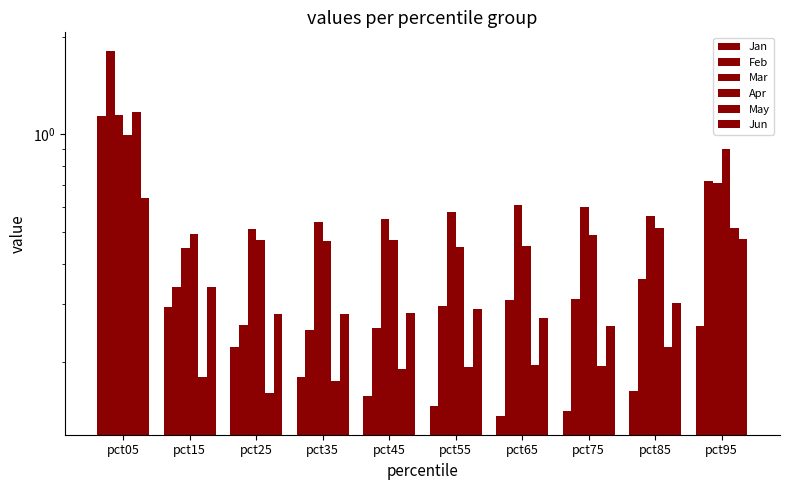

Count the number of data series in this chart.

6